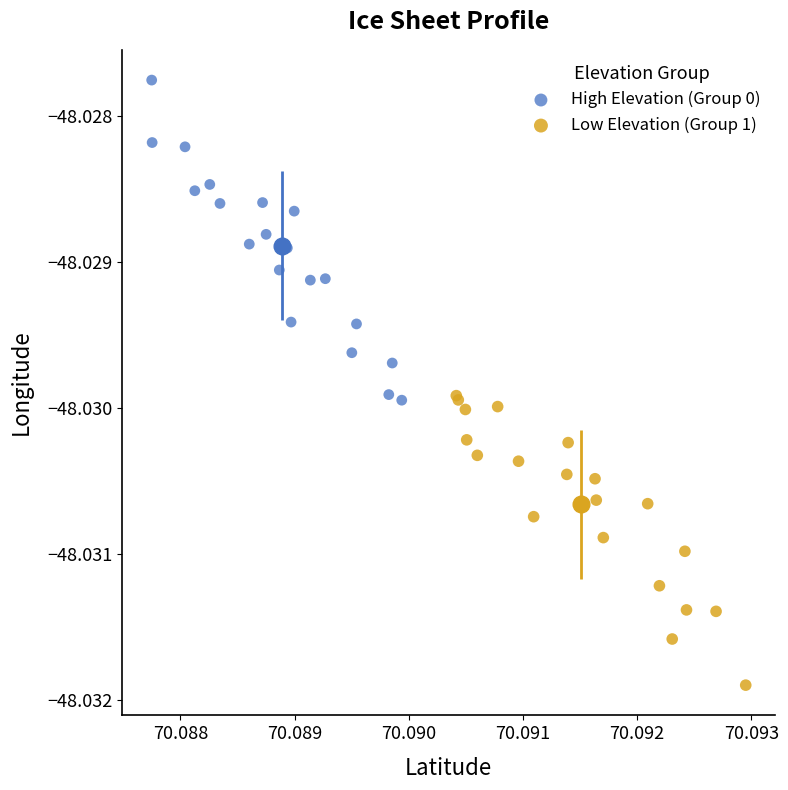

Which series has the widest spread of Y values?

High Elevation (Group 0)